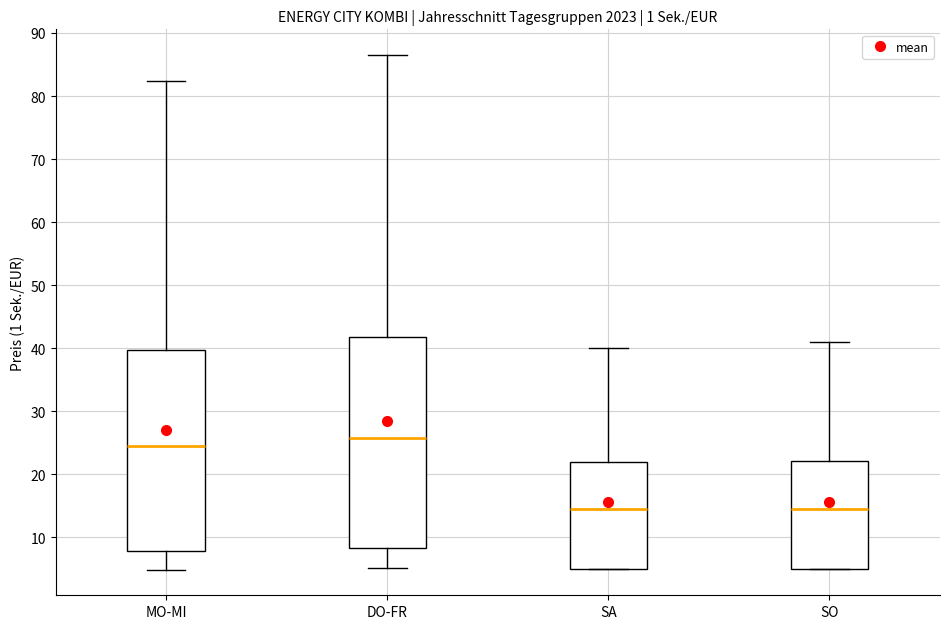

Comparing the boxes themselves (not the whiskers), which one is the tallest?

DO-FR